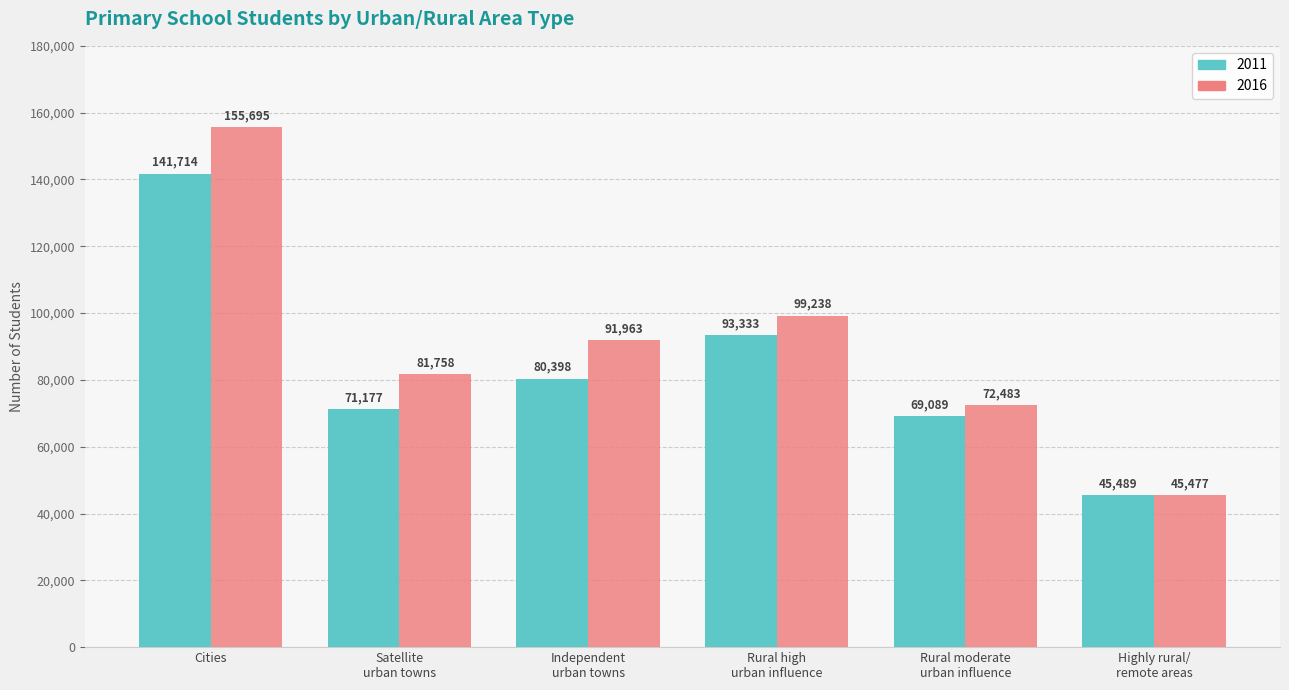

How many bars are there in each group?

2